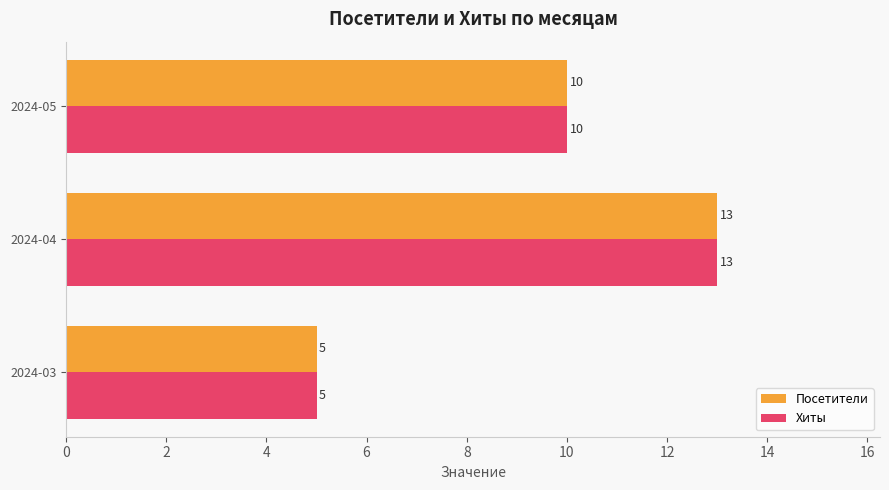

At which category is the sum across all series the highest?

2024-04